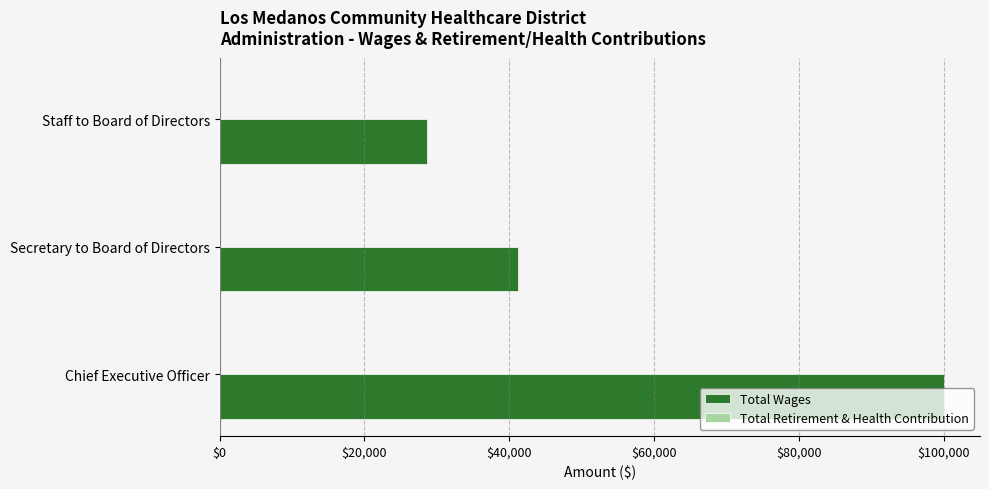

At which label is the value closest to 64340?

Secretary to Board of Directors